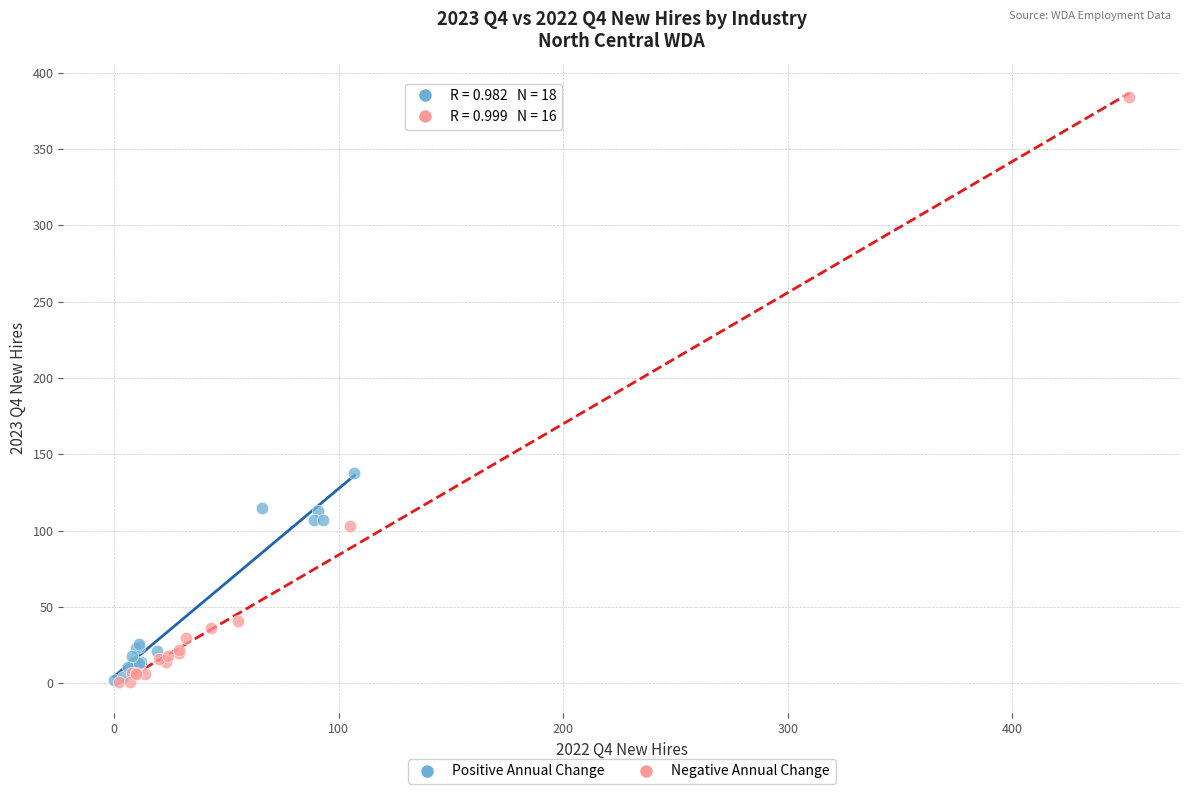

Which series has the largest Y range (max minus min)?

Negative Annual Change